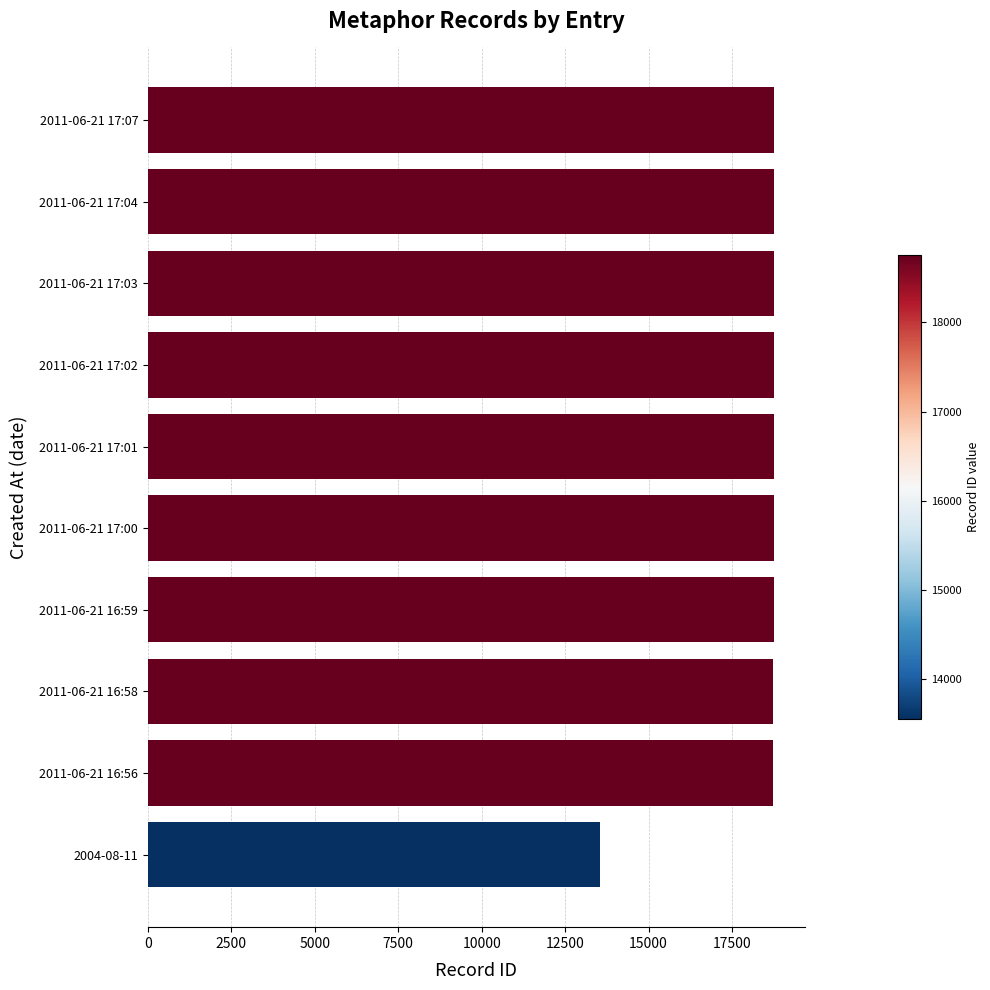

How many bars are there in total?

10